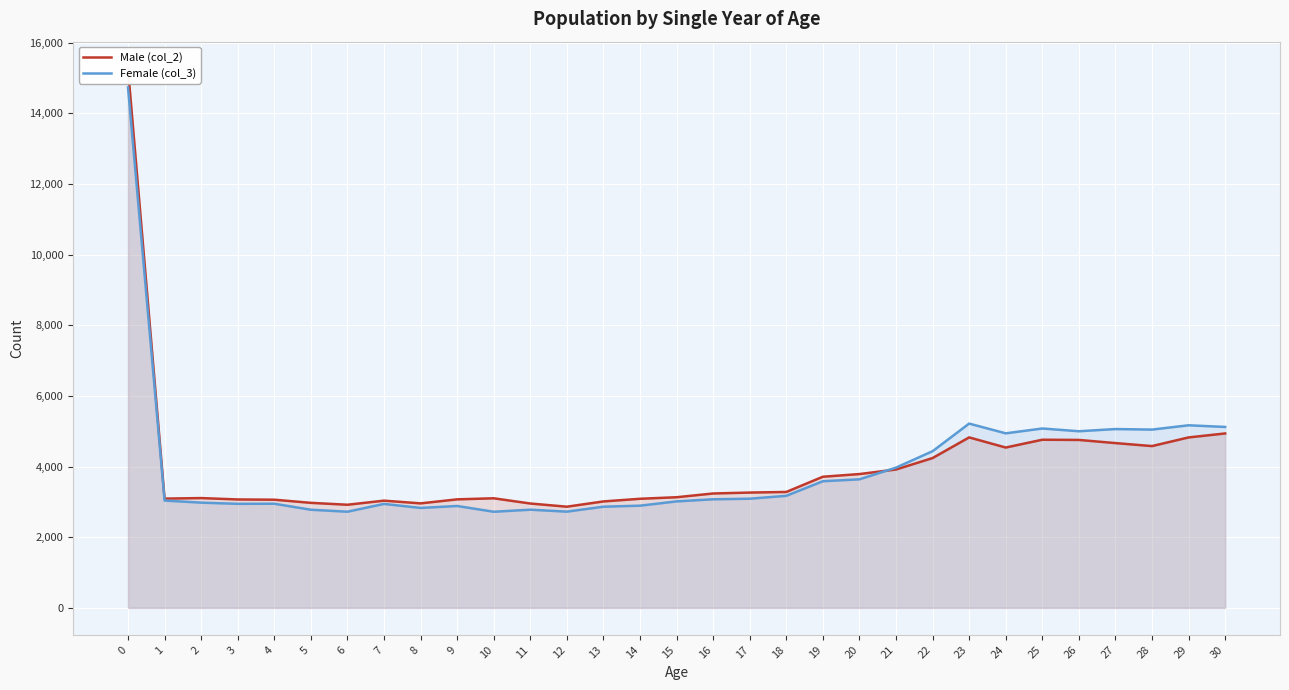

Is it true that Male (col_2) equals 4826 at 23?

True